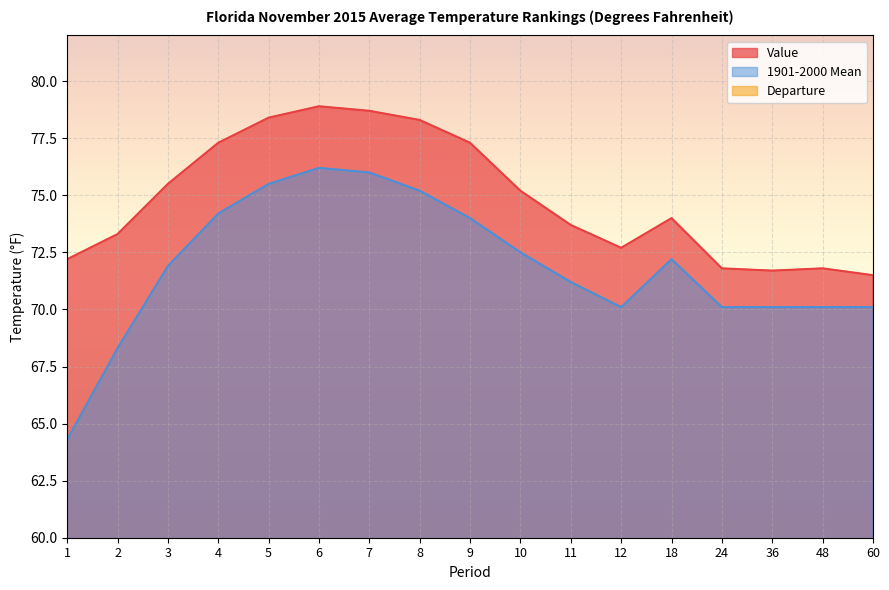

What is the lowest value of the Departure series?

1.4